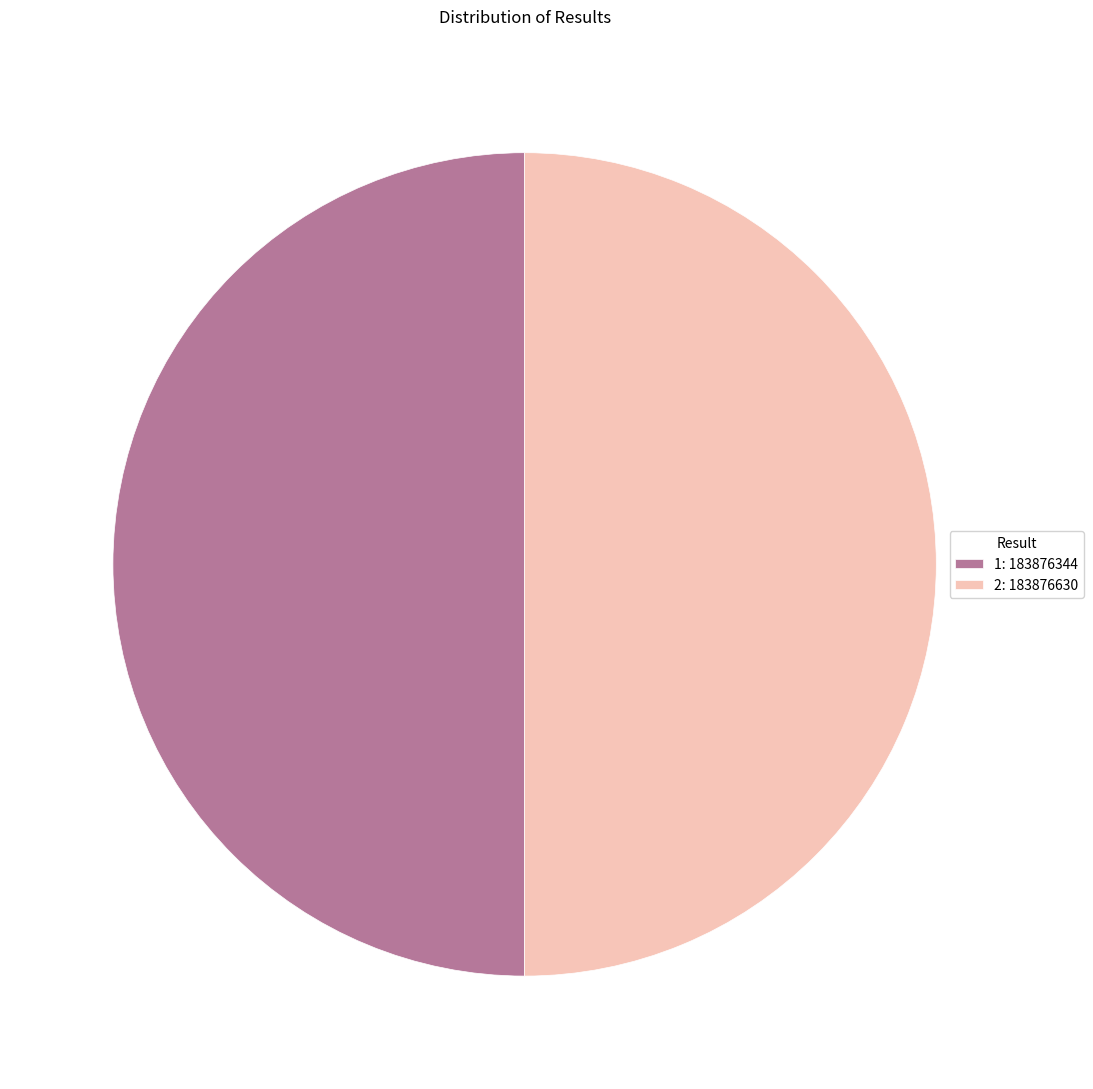

How many slices are in this pie chart?

2